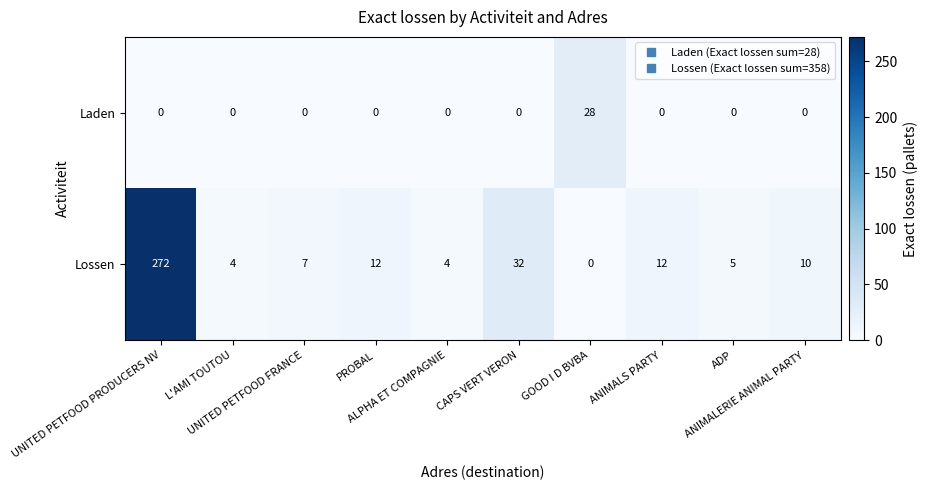

Which series has the largest total across all categories?

Lossen